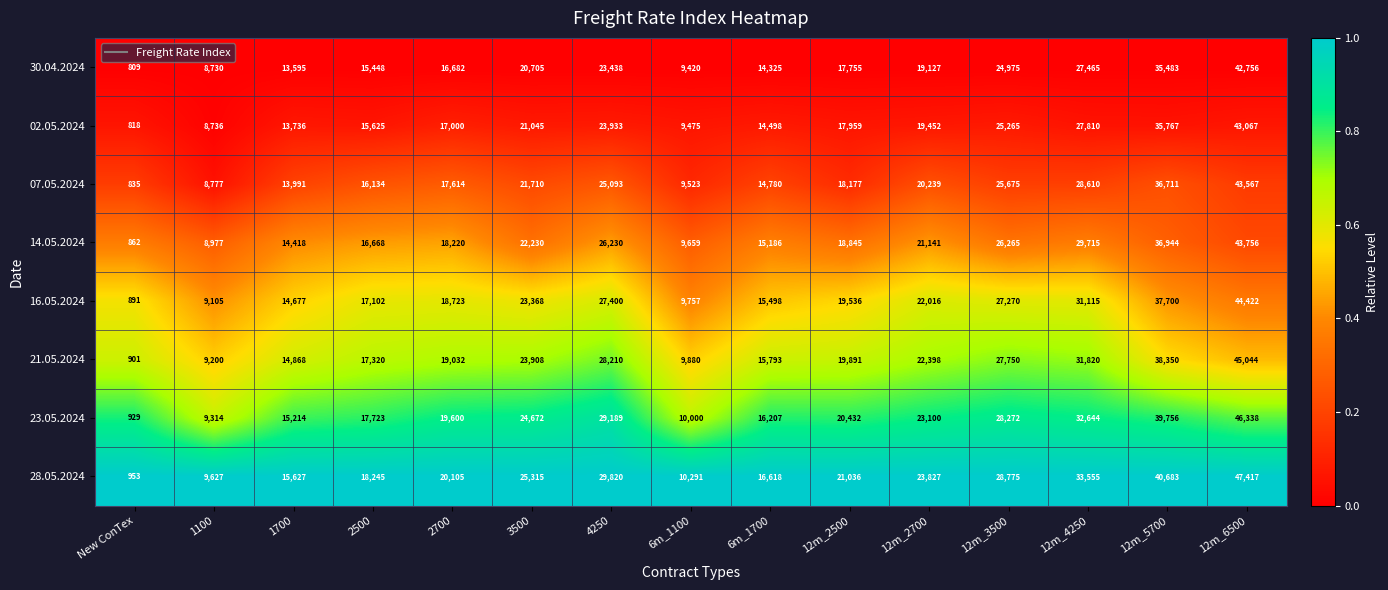

At which category is the sum across all series the highest?

12m_6500